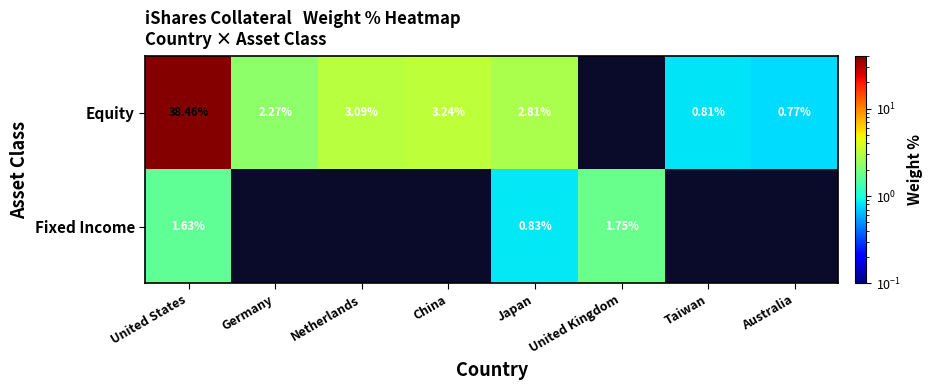

At which category is the sum across all series the highest?

United States